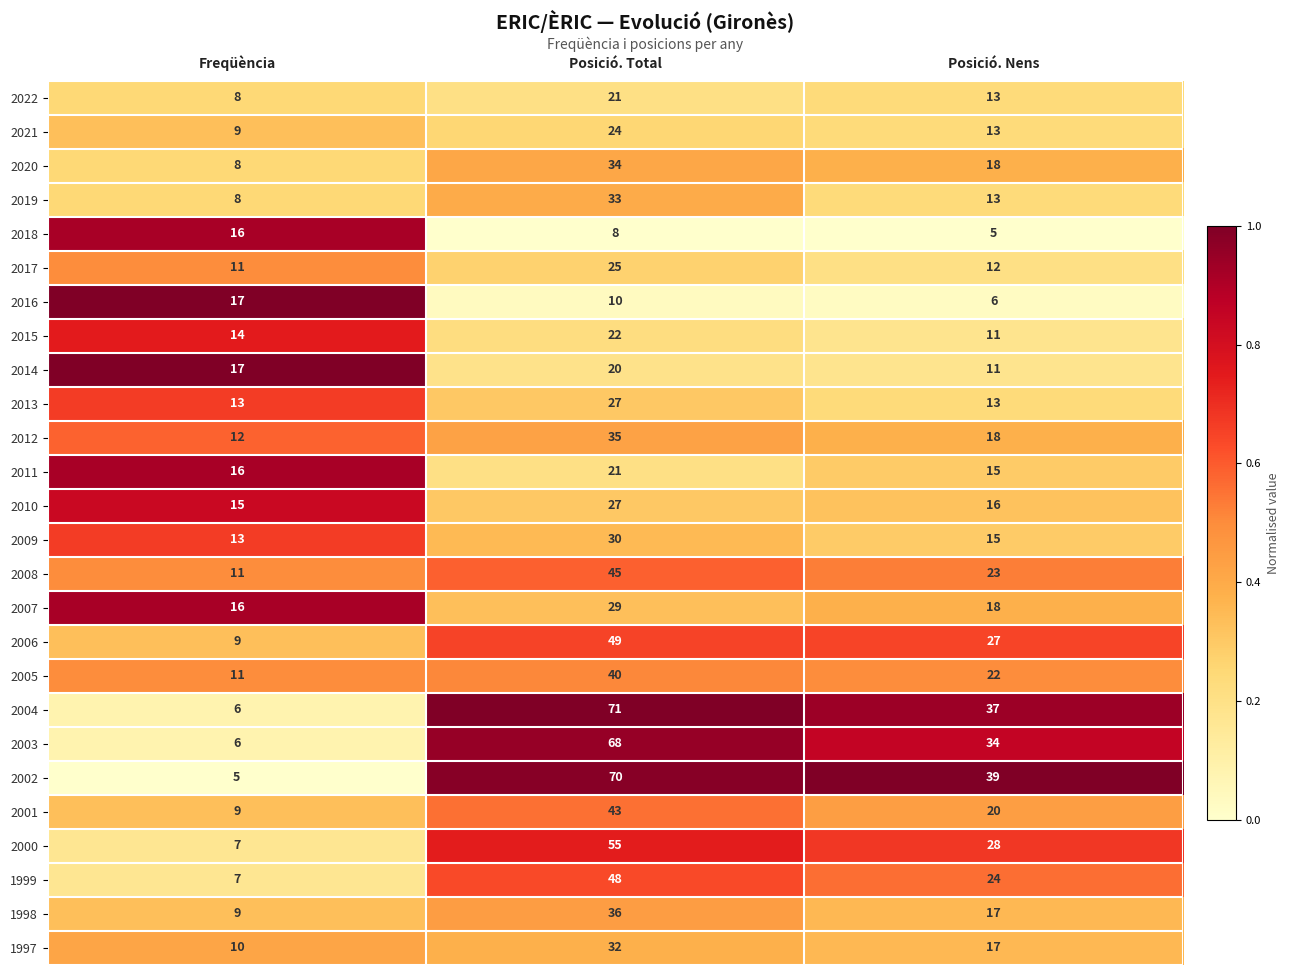

At which category is the sum across all series the highest?

Posició. Total